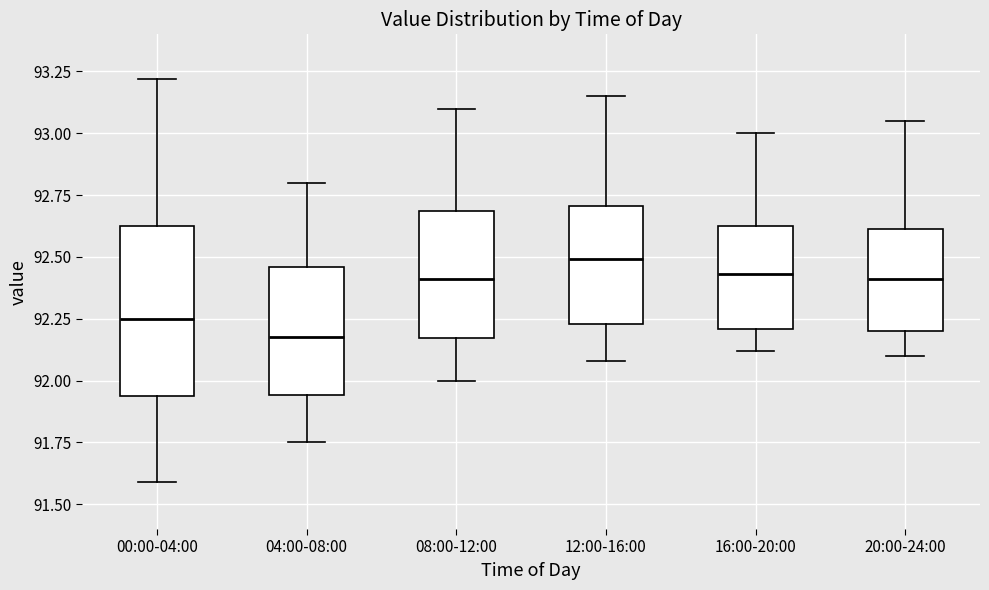

Where does the median line of the box for 04:00-08:00 sit on the y-axis? The values are not printed on the chart, so give them approximately, as read against the axis.

92.20